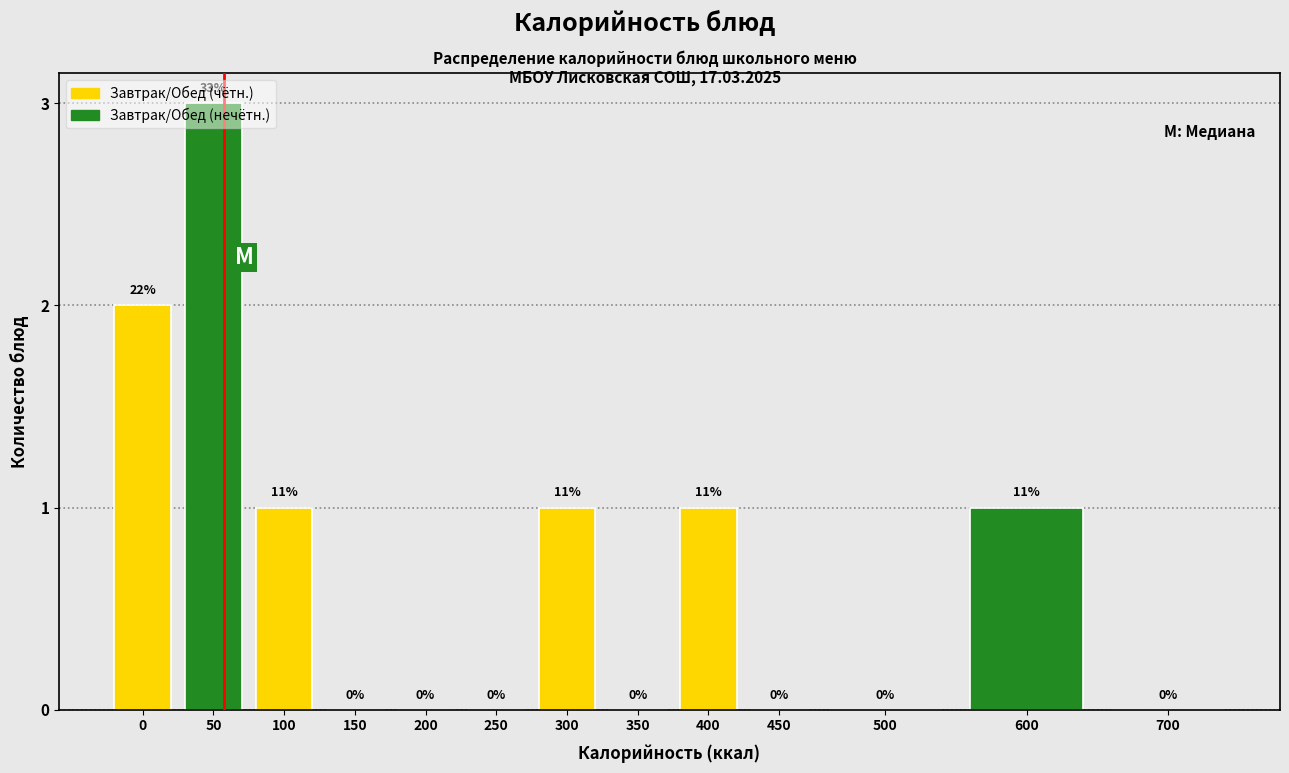

How many values are between 0 and 1?

11